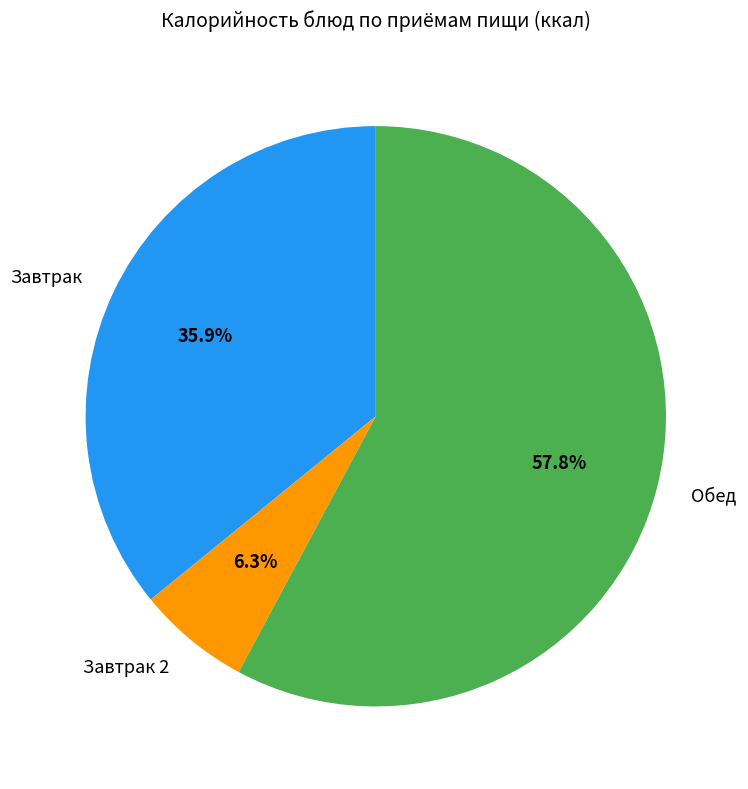

Is Обед the majority of the pie?

Yes